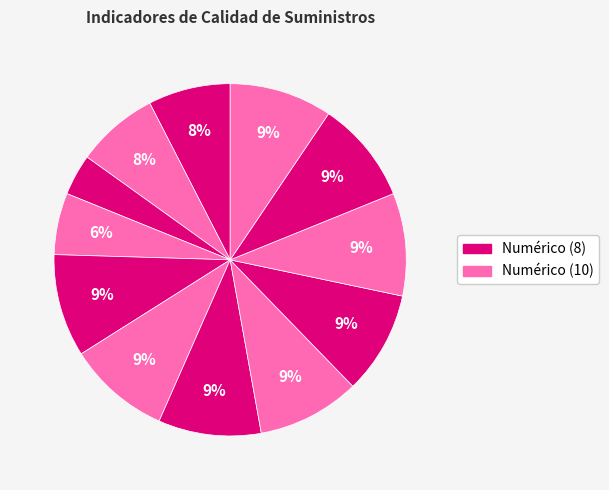

Is there any slice that represents more than half of the pie?

No